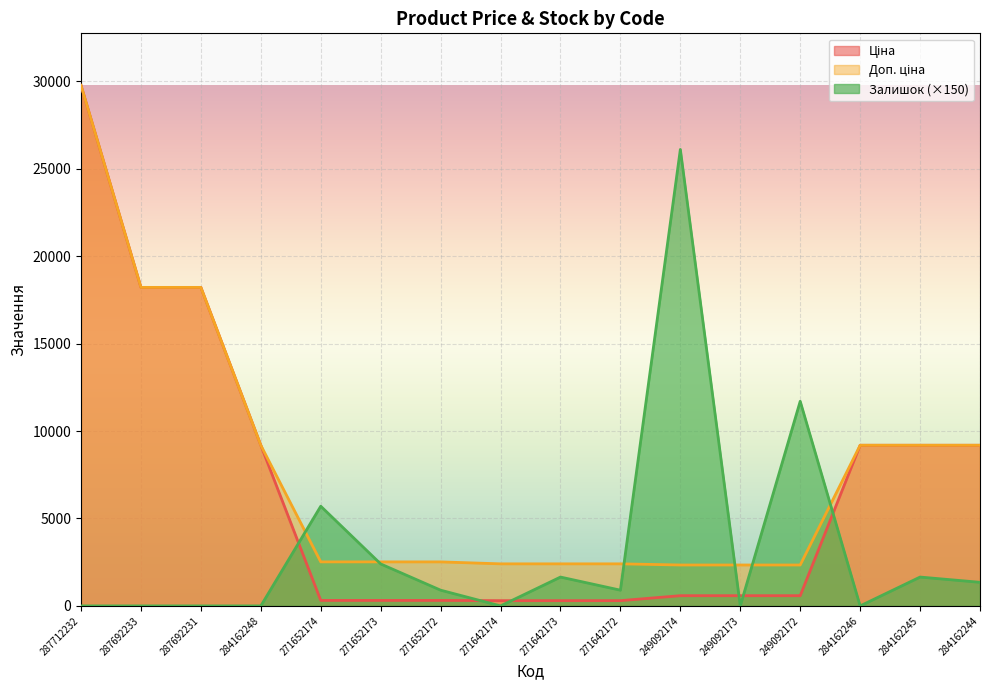

Reading right to left, list all the values displayed in this chart.

Ціна: 284162244=9185.1	284162245=9185.1	284162246=9185.1	249092172=584.9	249092173=584.9	249092174=584.9	271642172=300.6	271642173=300.6	271642174=300.6	271652172=314.7	271652173=314.7	271652174=314.7	284162248=9185.1	287692231=18212.0	287692233=18212.0	287712232=29761.5
Доп. ціна: 284162244=9185.1	284162245=9185.1	284162246=9185.1	249092172=2339.7	249092173=2339.7	249092174=2339.7	271642172=2405.2	271642173=2405.2	271642174=2405.2	271652172=2517.5	271652173=2517.5	271652174=2517.5	284162248=9185.1	287692231=18212.0	287692233=18212.0	287712232=29761.5
Залишок: 284162244=1350.0	284162245=1650.0	284162246=0.0	249092172=11700.0	249092173=0.0	249092174=26100.0	271642172=900.0	271642173=1650.0	271642174=0.0	271652172=900.0	271652173=2400.0	271652174=5700.0	284162248=0.0	287692231=0.0	287692233=0.0	287712232=0.0